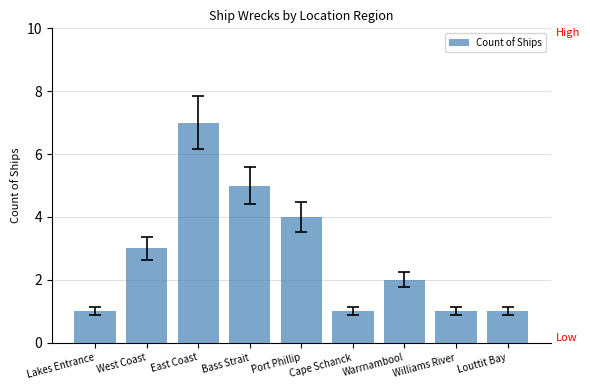

What is the maximum value shown in the chart?

7